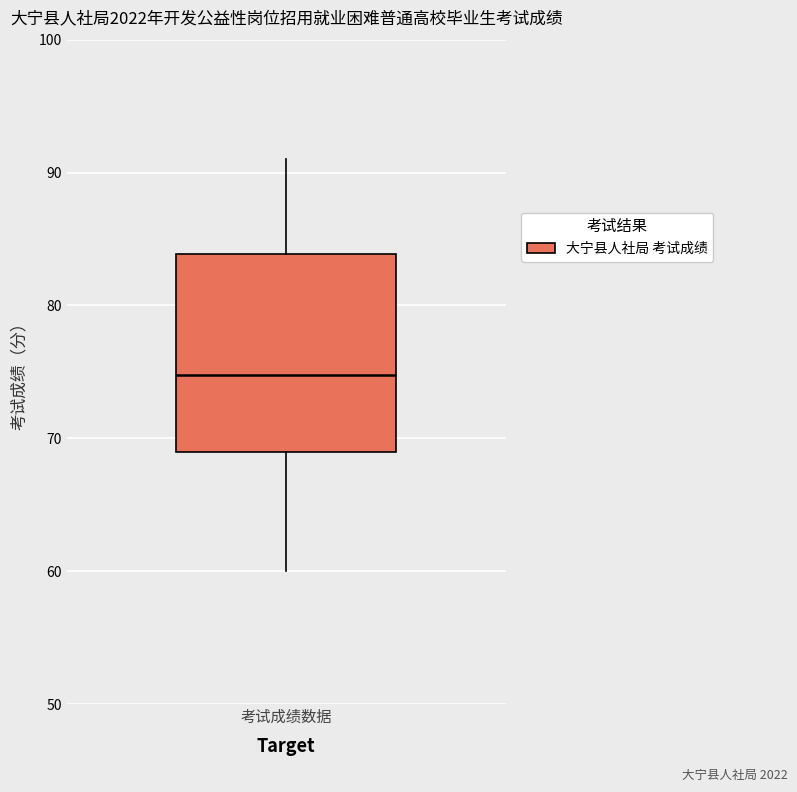

Transcribe this box plot: give where the median line is, the range the box spans, and where the two whiskers end, as read against the y-axis. The values are not printed on the chart, so give them approximately, as read against the axis.

median 75, box 69 to 84, whiskers 60 to 91